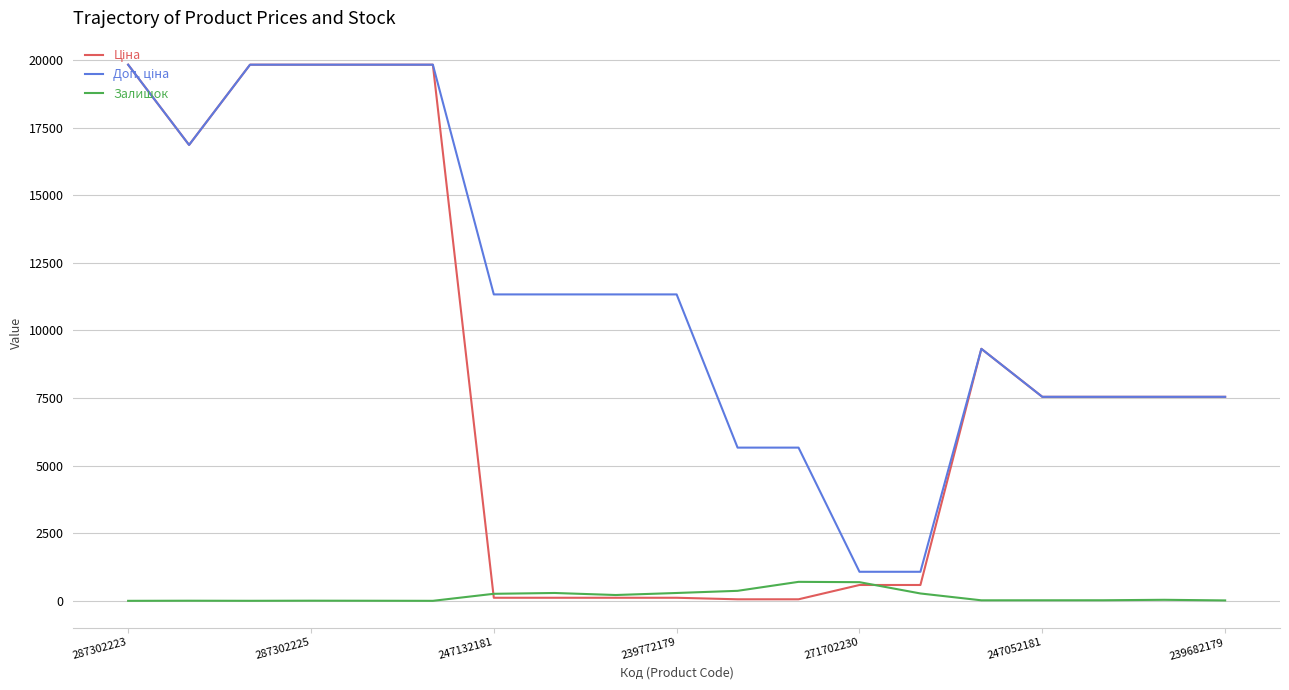

What is the greatest value displayed?

19831.1